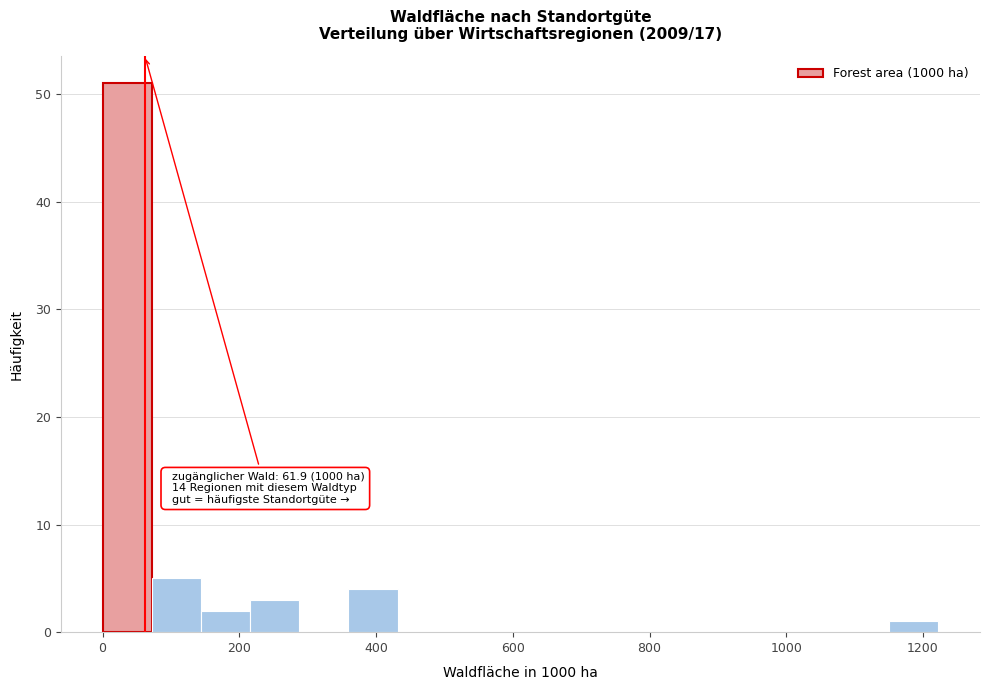

Read against the x-axis, roughly where is the centre of the tallest bar?

40